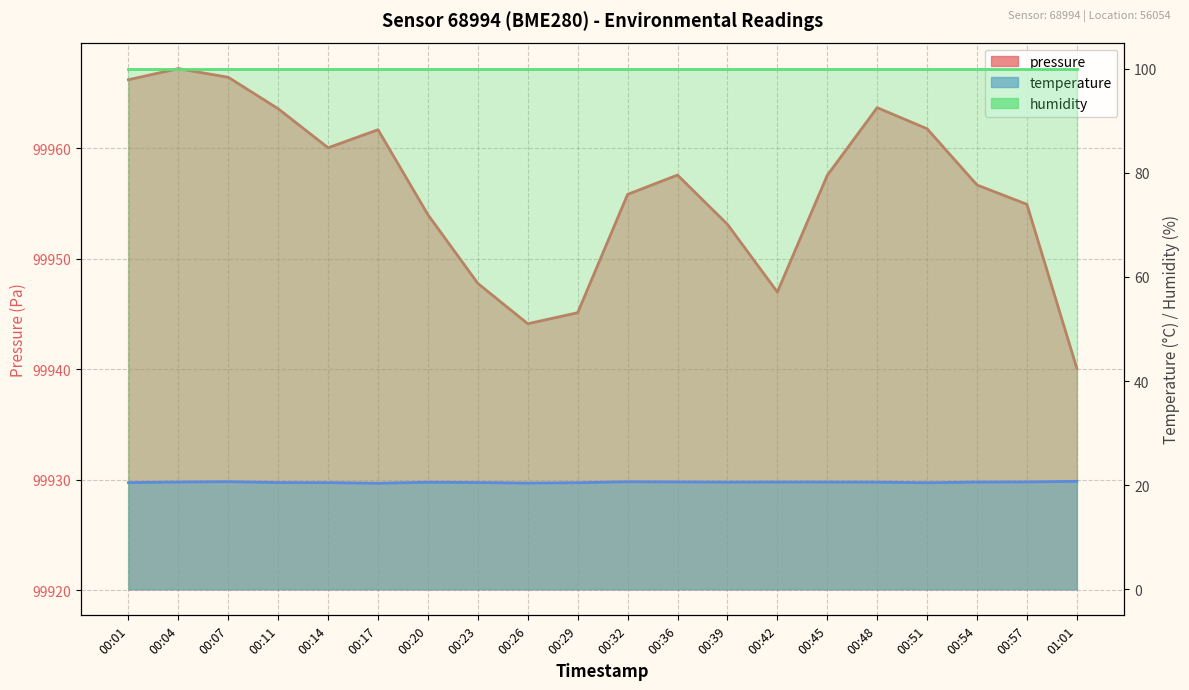

What is the value of the humidity_line point at the 3rd from the left?

100.0